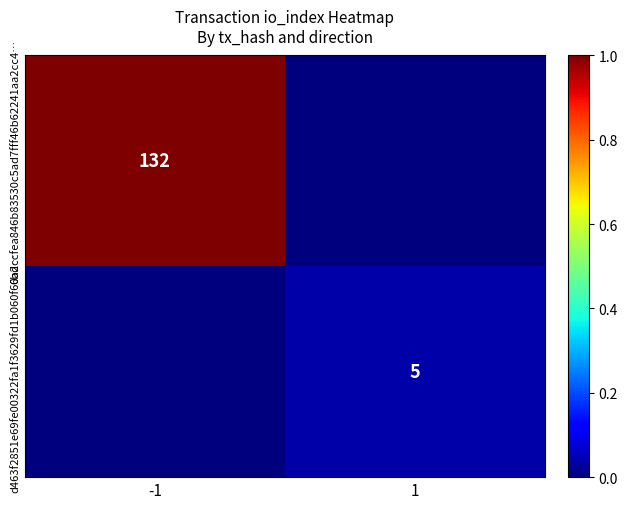

Is the value of d463f2851e69fe00322fa1f3629fd1b060f60a2… at 1 greater than the value of 6bdccfea846b83530c5ad7fff46b62241aa2cc4… at -1?

No